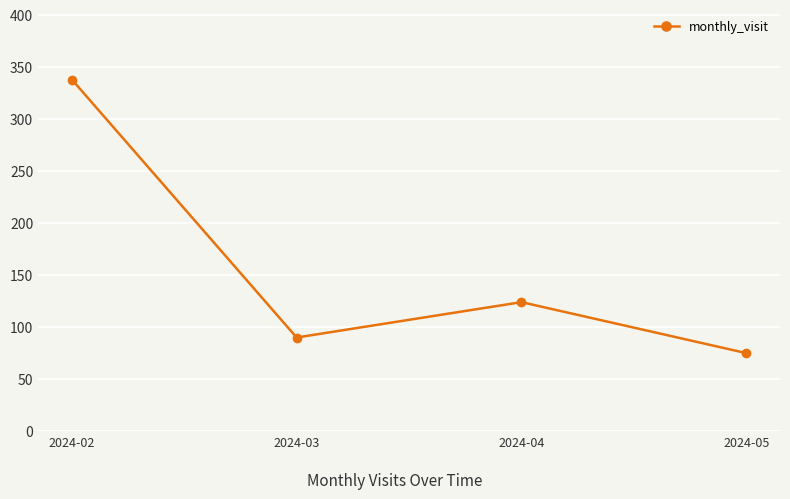

List the labels in order of value, smallest first.

2024-05, 2024-03, 2024-04, 2024-02